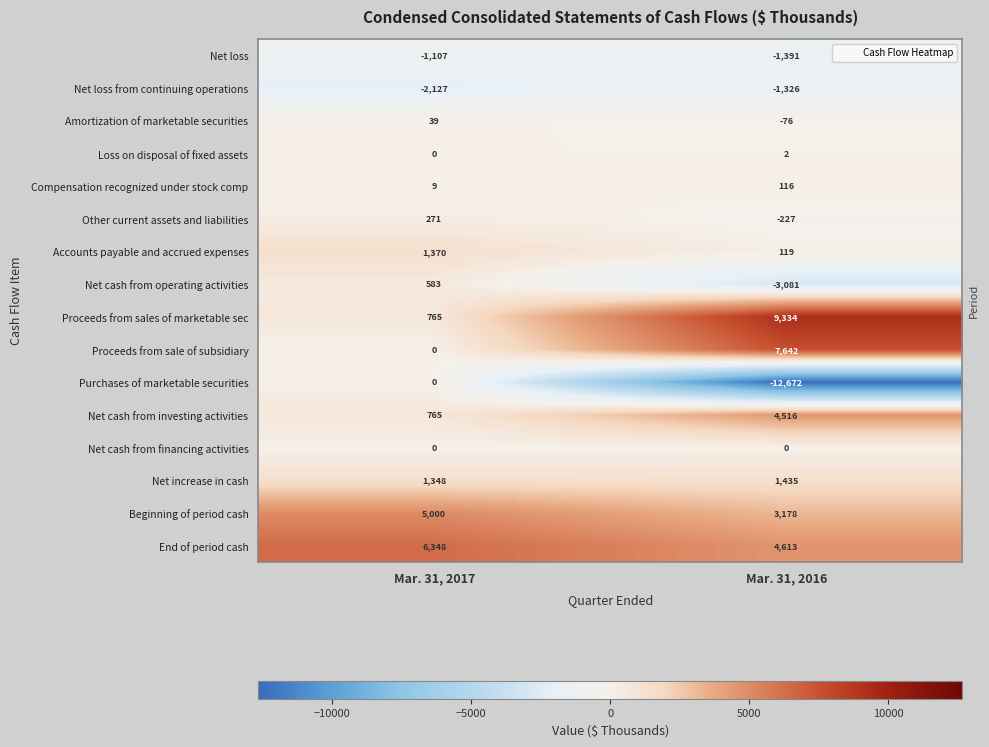

Which series changed the most between Mar. 31, 2017 and Mar. 31, 2016?

Purchases of marketable securities